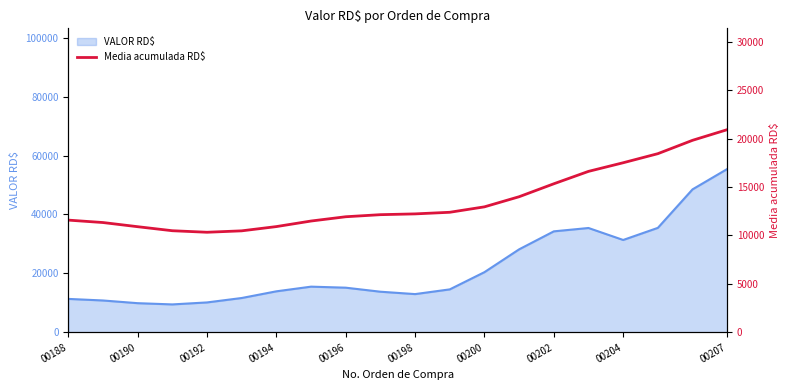

Reading right to left, what are all the values shown in this chart?

20919.4	19820.1	18440.8	17503.7	16613.2	15332.6	13996.7	12952.4	12390.9	12224.5	12143.3	11929.4	11487.5	10913.5	10474.8	10328.2	10486.4	10902.4	11332.0	11581.8